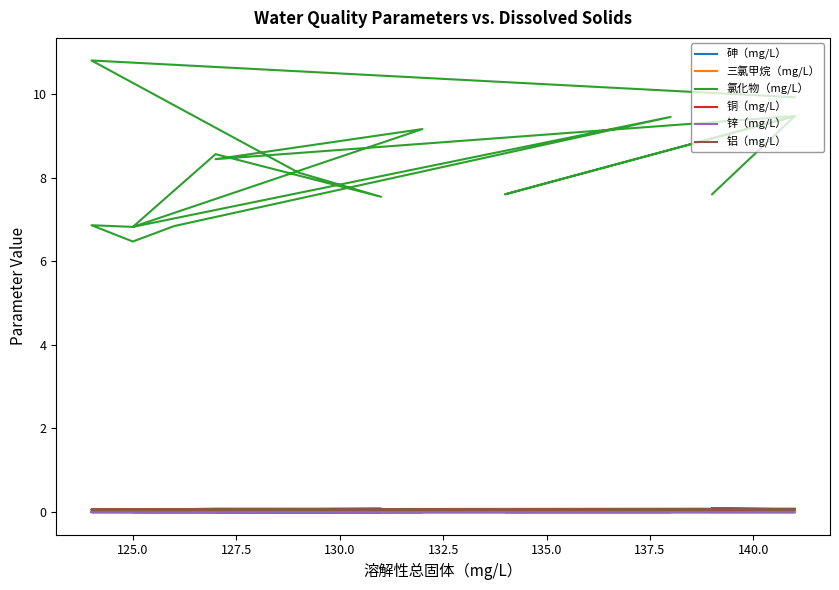

At which category does 氯化物（mg/L） reach its first local peak?

125.0